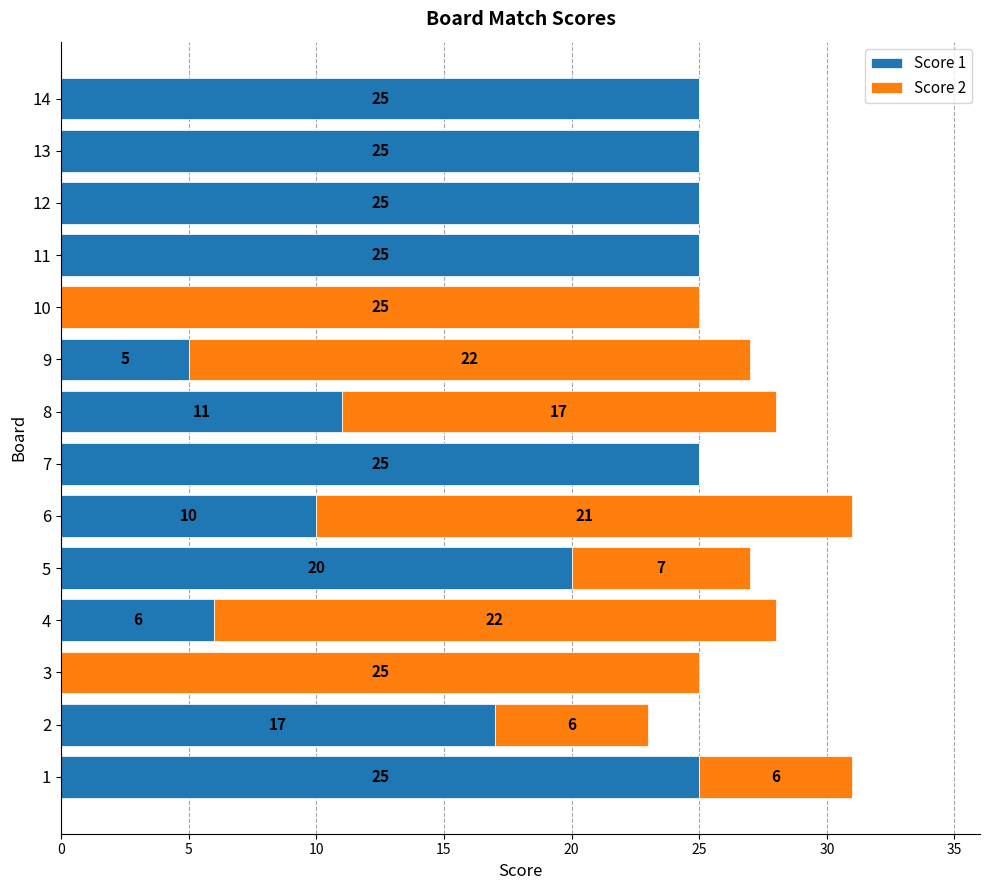

What is the maximum value for Score 1?

25